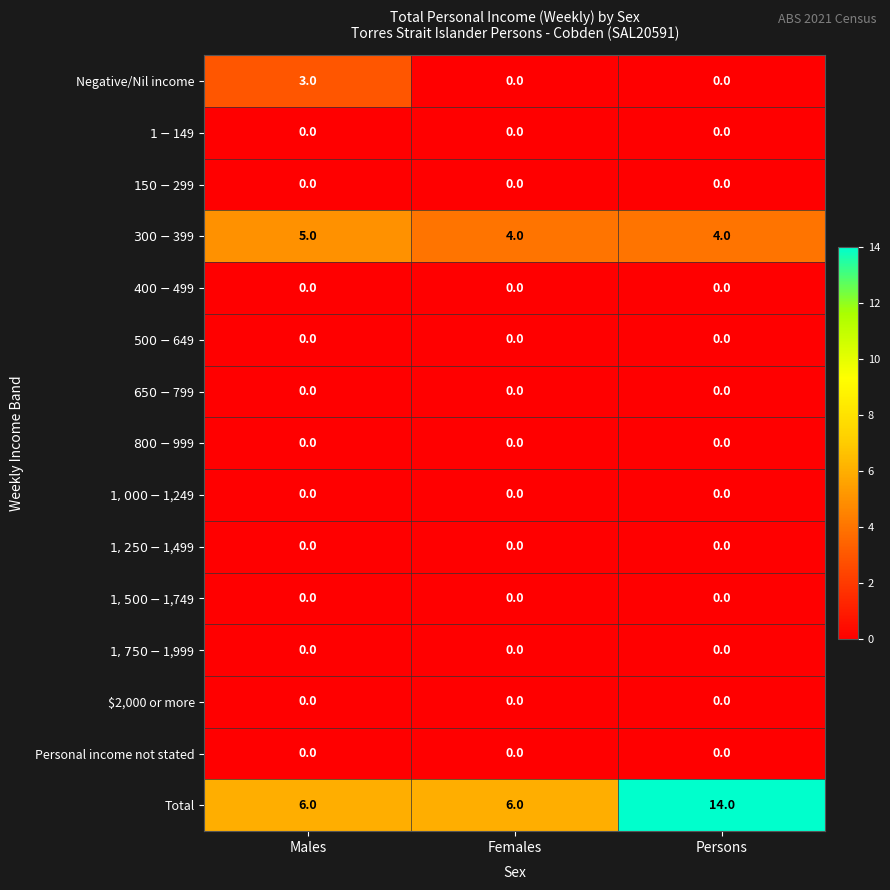

At how many categories does at least one series exceed 13?

1